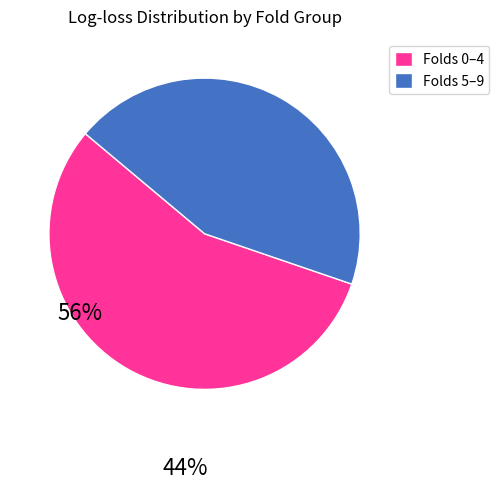

Is there any slice that represents more than half of the pie?

Yes